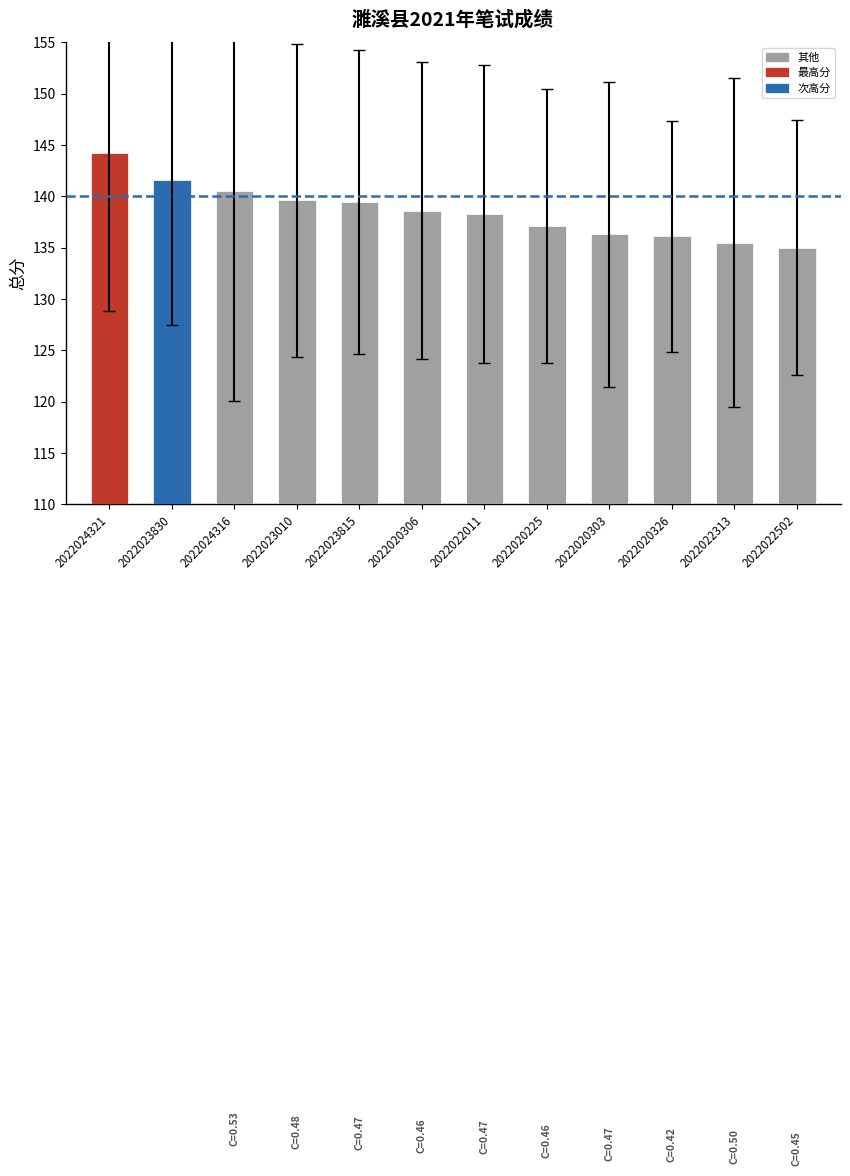

Reading left to right, list all the values displayed in this chart.

144.2	141.6	140.5	139.6	139.4	138.6	138.3	137.1	136.3	136.1	135.5	135.0